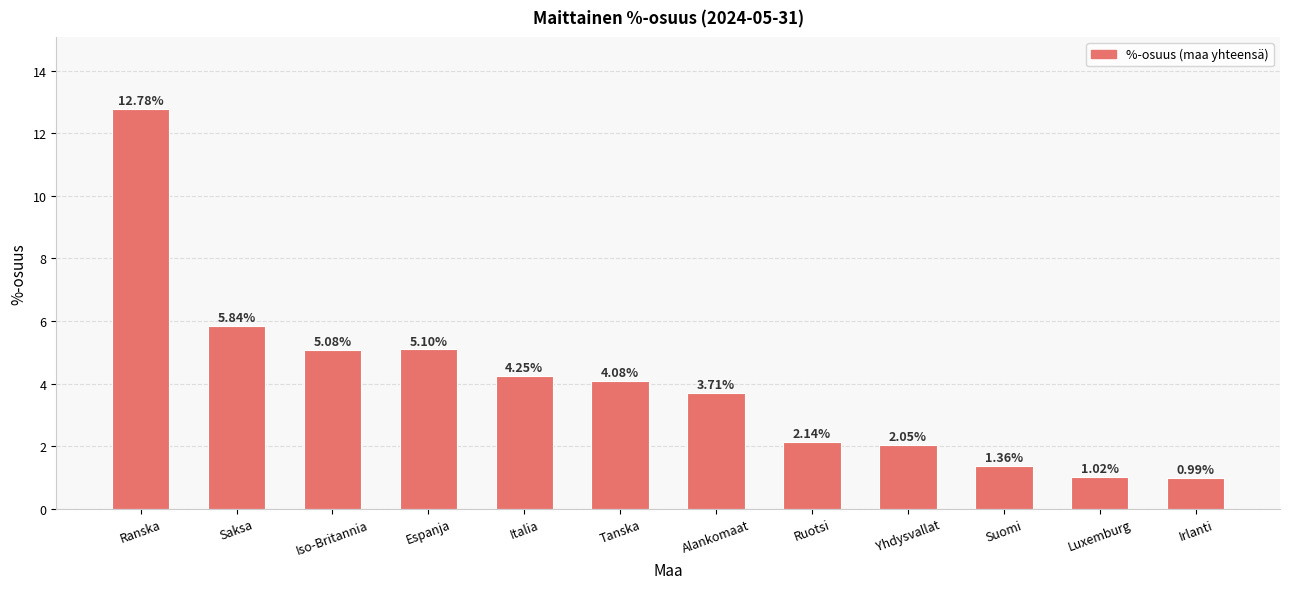

Between Italia and Iso-Britannia, which is larger?

Iso-Britannia